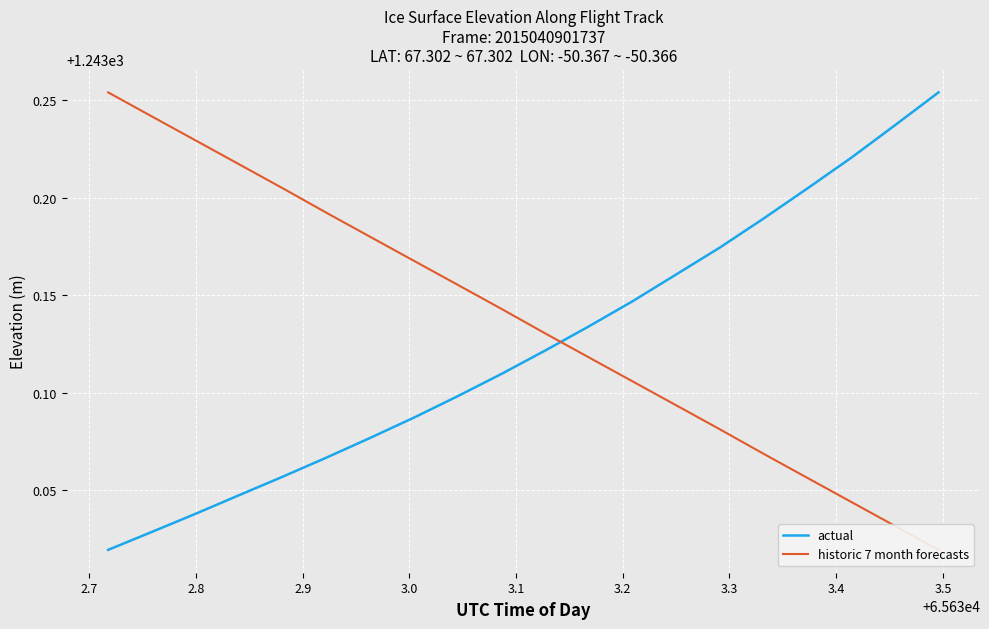

What is the sum of all historic 7 month forecasts values?

24862.7